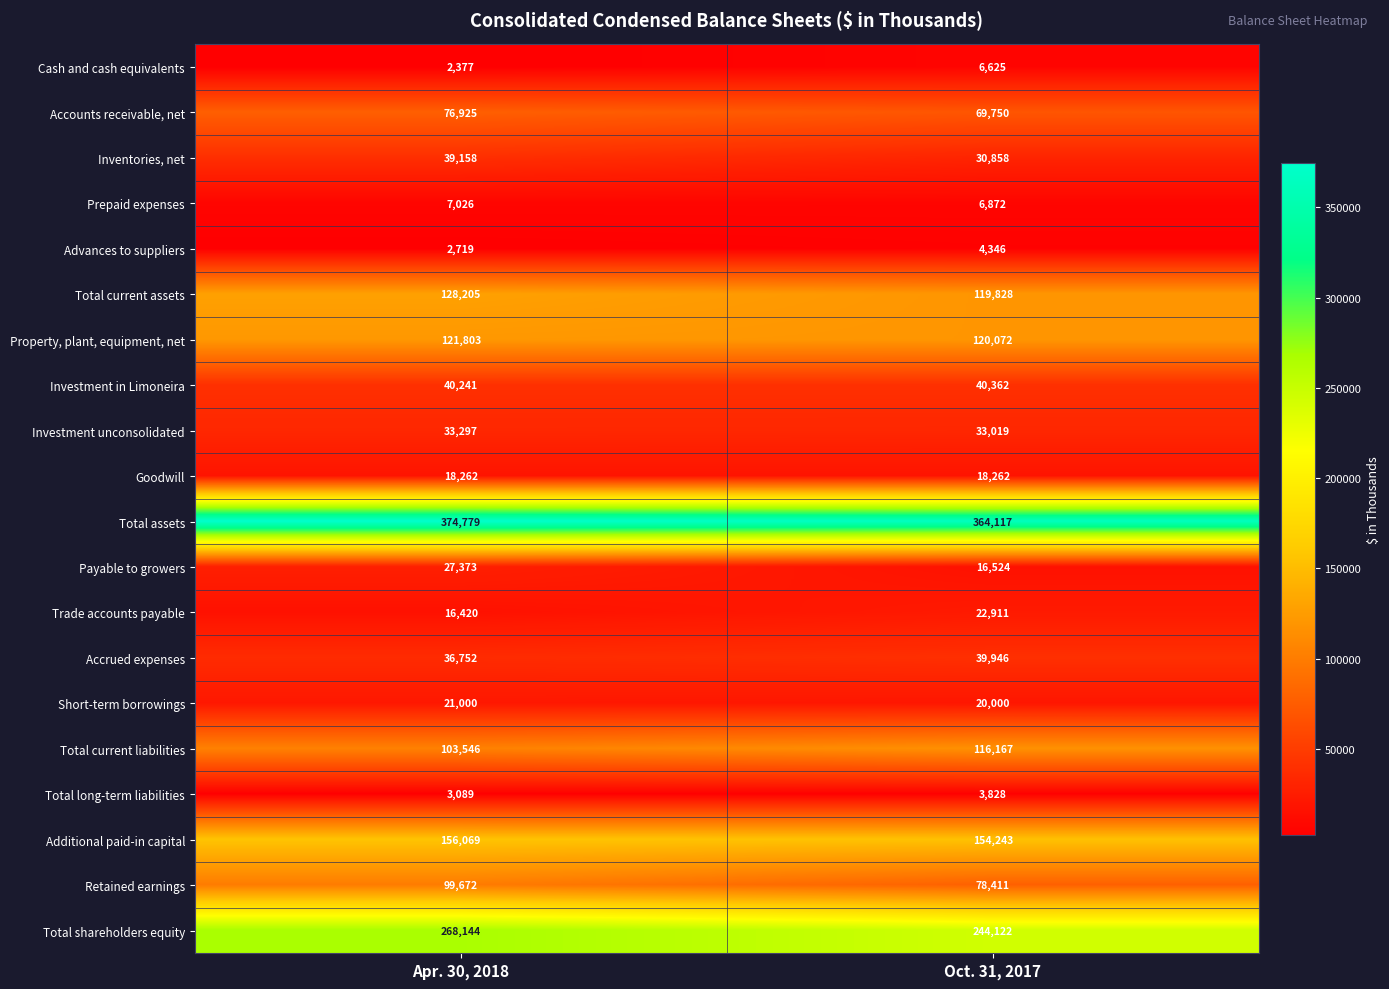

List the series in order of their peak value, lowest first.

Total long-term liabilities, Advances to suppliers, Cash and cash equivalents, Prepaid expenses, Goodwill, Short-term borrowings, Trade accounts payable, Payable to growers, Investment unconsolidated, Inventories, net, Accrued expenses, Investment in Limoneira, Accounts receivable, net, Retained earnings, Total current liabilities, Property, plant, equipment, net, Total current assets, Additional paid-in capital, Total shareholders equity, Total assets